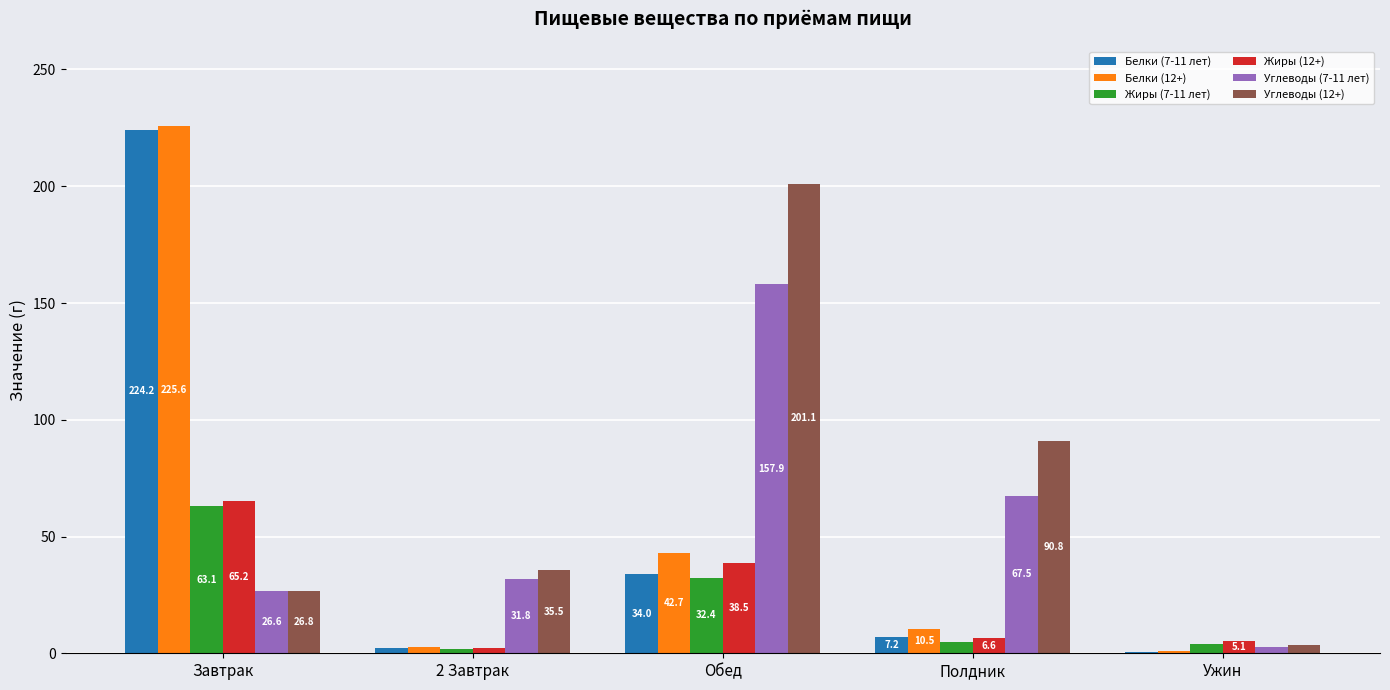

Are the bars grouped side by side (vs. stacked)?

Yes